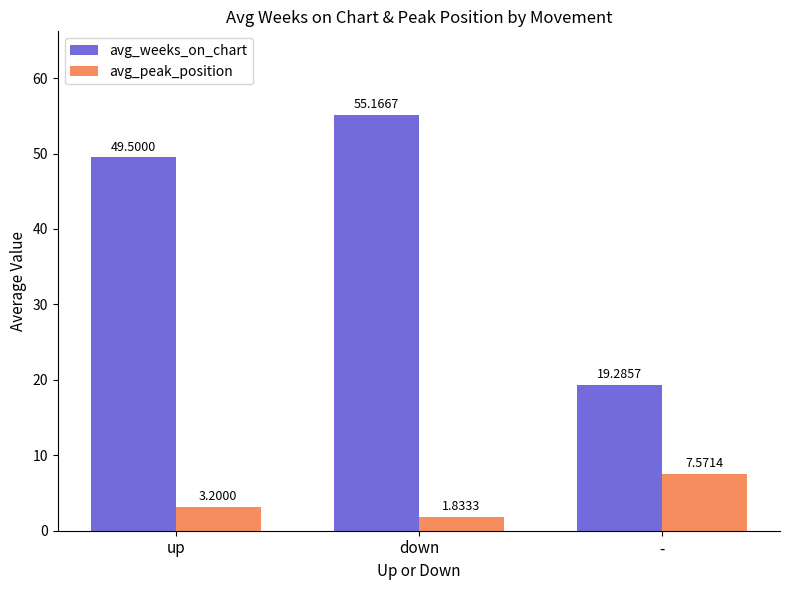

What is the spread (max minus min) of values at -?

11.7